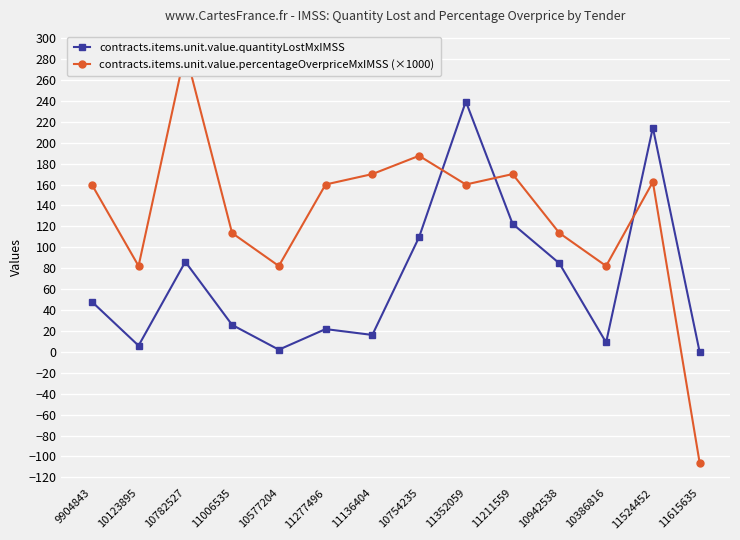

What is the total value across all series at 10754235?

297.1